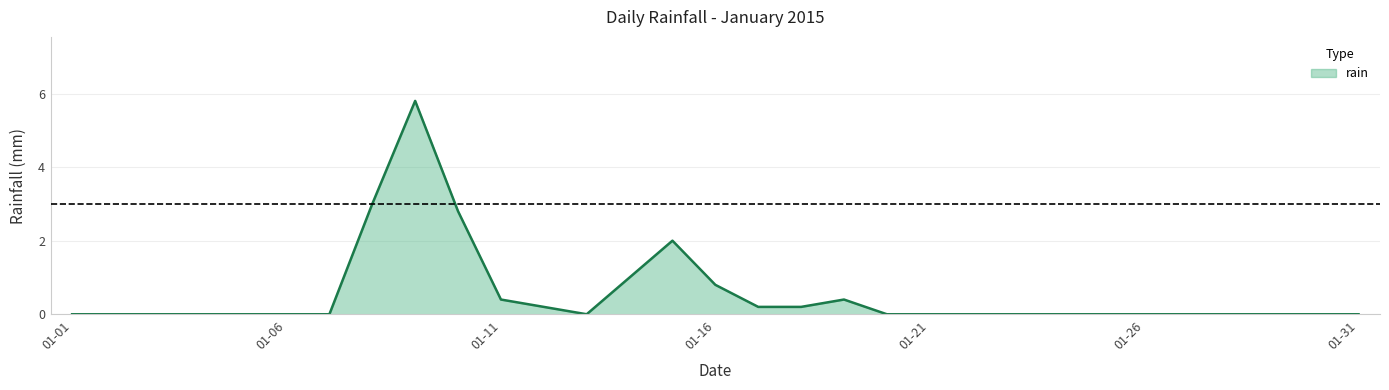

Reading right to left, transcribe all the data shown in this chart.

0.0	0.0	0.0	0.0	0.0	0.0	0.0	0.0	0.0	0.0	0.0	0.0	0.4	0.2	0.2	0.8	2.0	1.0	0.0	0.2	0.4	2.8	5.8	3.0	0.0	0.0	0.0	0.0	0.0	0.0	0.0